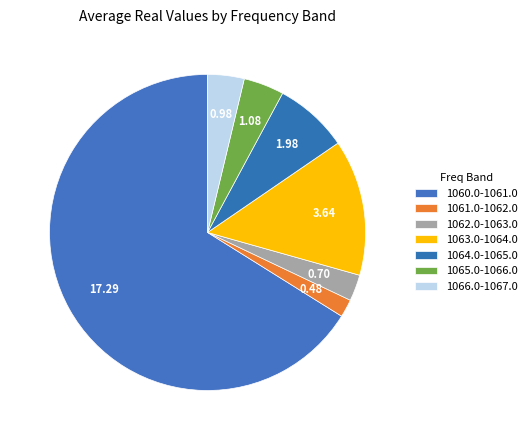

What is the change in value from 1063.0-1064.0 to 1066.0-1067.0?

-2.7